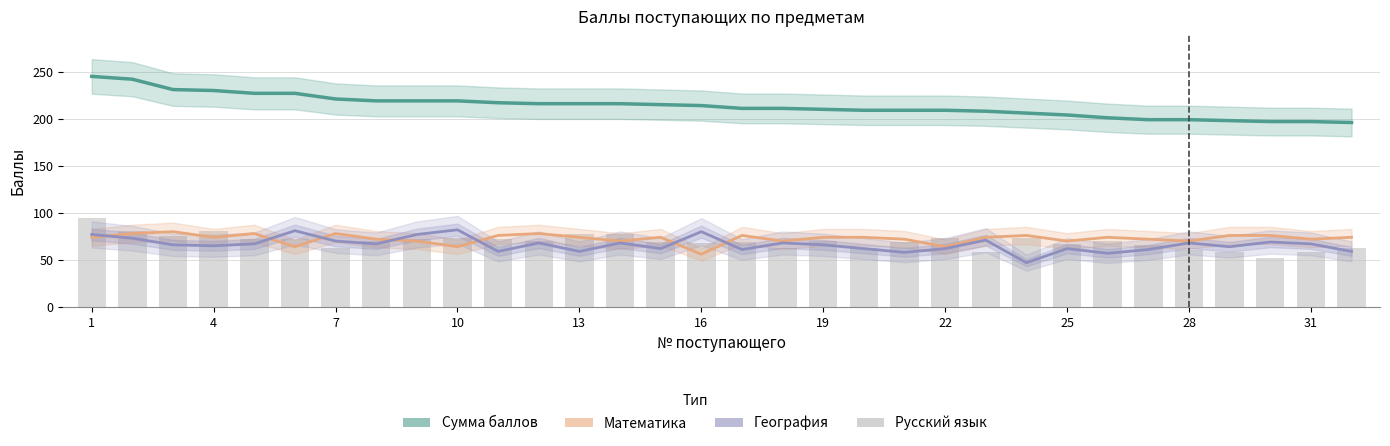

How many data points does each series have?

32